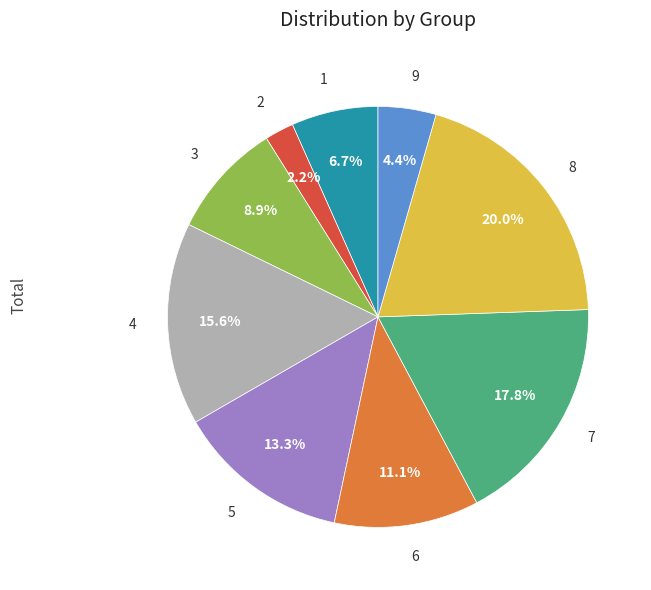

Is there any slice that represents more than half of the pie?

No